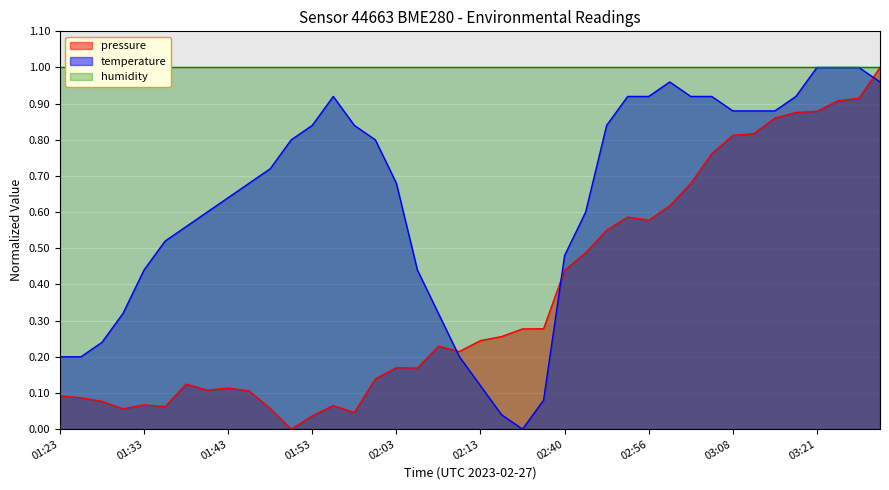

What is the value of the temperature point at the 29th from the left?

0.9